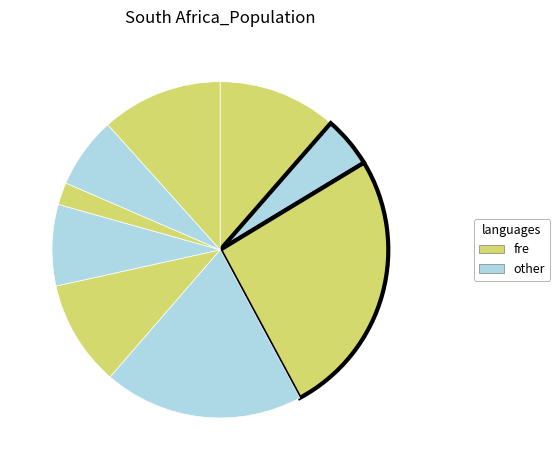

How many segments does this pie chart have?

9